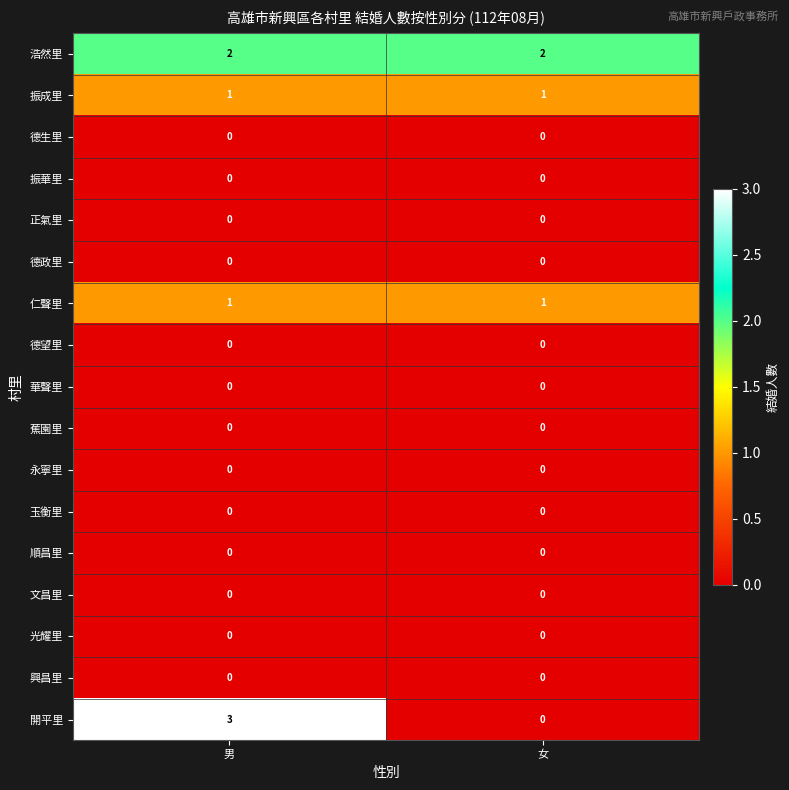

Which series has the largest total across all categories?

浩然里